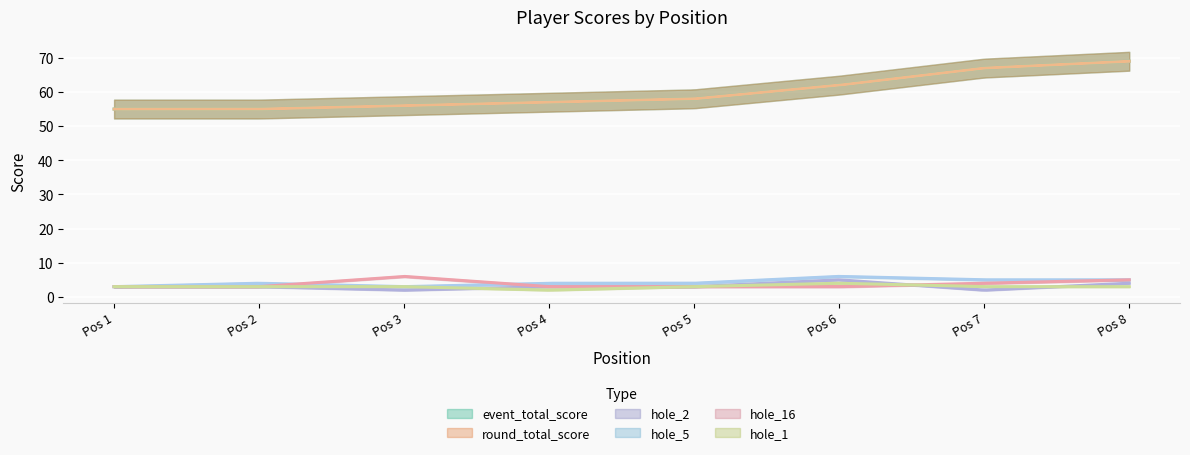

What are all the series names shown in the legend?

event_total_score, round_total_score, hole_2, hole_5, hole_16, hole_1